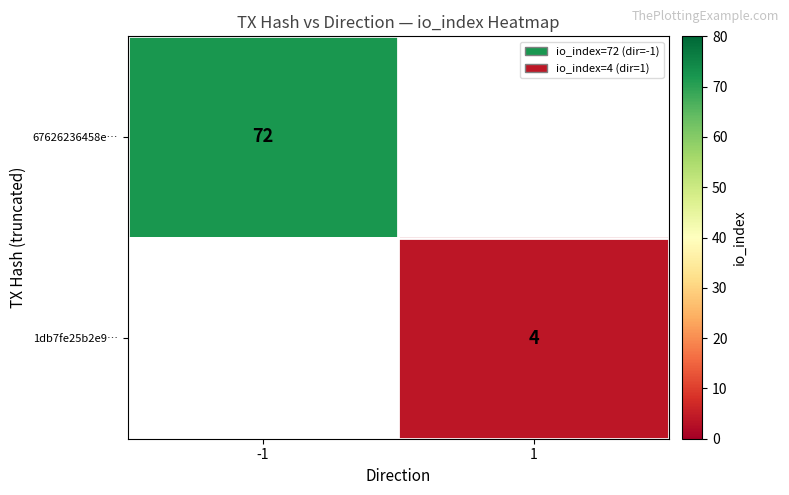

The 1db7fe25b2e9… series shows 4 at 1. True or false?

True